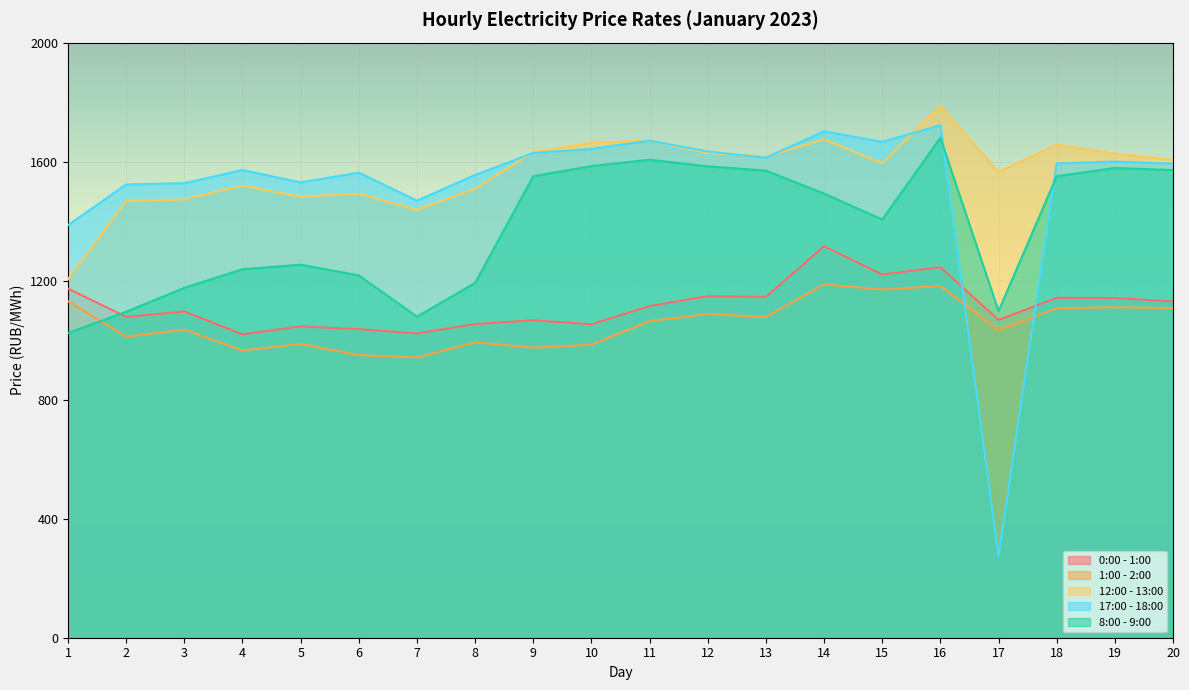

Reading right to left, extract all data points from this chart.

0:00 - 1:00: 1130.5	1141.4	1142.1	1068.2	1245.2	1220.6	1315.8	1145.5	1148.1	1114.4	1053.5	1067.0	1054.2	1022.7	1037.0	1046.5	1019.7	1096.4	1078.2	1173.3
1:00 - 2:00: 1108.0	1110.6	1106.9	1033.1	1182.2	1170.2	1187.0	1077.5	1087.8	1064.1	984.6	974.8	992.7	941.8	949.8	987.3	965.4	1035.2	1011.8	1130.8
12:00 - 13:00: 1605.8	1627.5	1657.0	1564.9	1787.8	1594.3	1674.9	1617.5	1629.4	1670.8	1663.5	1632.4	1508.8	1437.5	1492.0	1481.8	1519.2	1473.3	1467.5	1204.8
17:00 - 18:00: 1593.4	1600.3	1594.1	274.1	1722.5	1666.5	1701.7	1613.3	1634.1	1670.7	1642.8	1629.2	1555.4	1468.8	1563.1	1530.4	1571.9	1527.8	1523.2	1386.7
8:00 - 9:00: 1571.6	1578.6	1551.0	1097.9	1680.0	1405.6	1492.5	1569.8	1584.1	1606.4	1585.2	1550.9	1192.2	1079.0	1217.7	1253.6	1238.3	1175.8	1095.5	1024.0